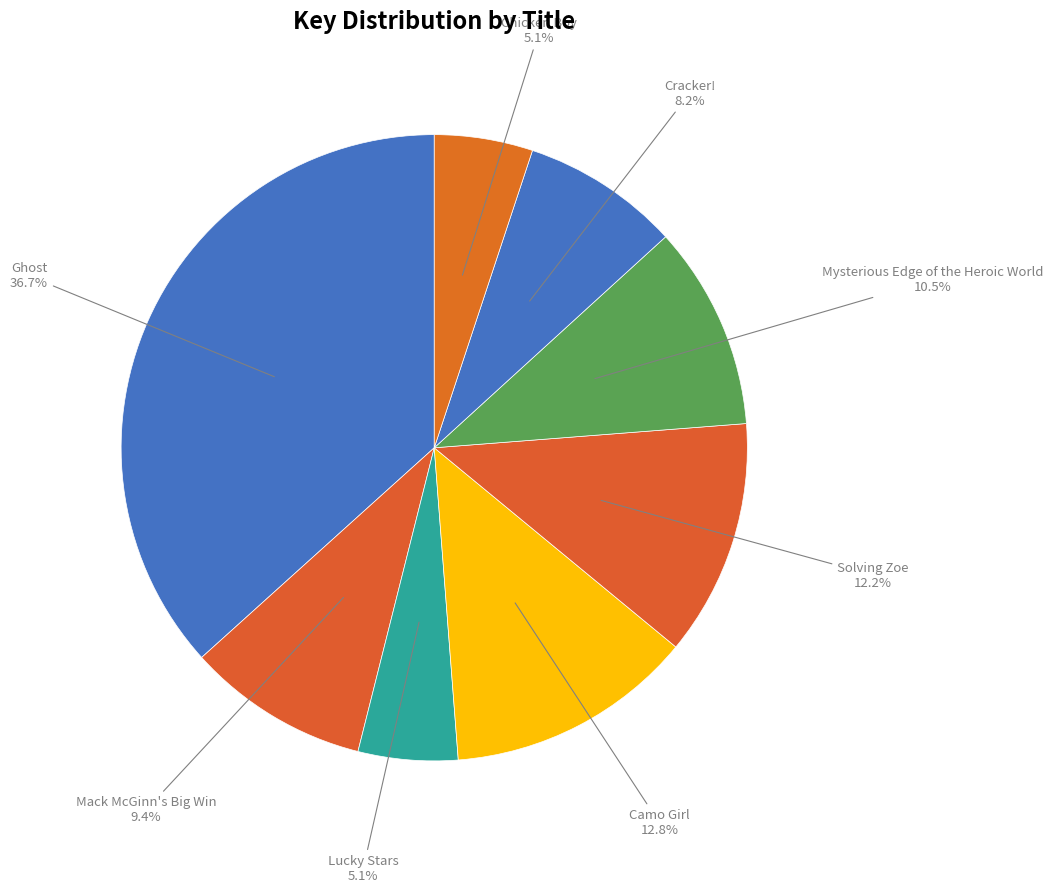

What is the largest slice in the pie chart?

Ghost